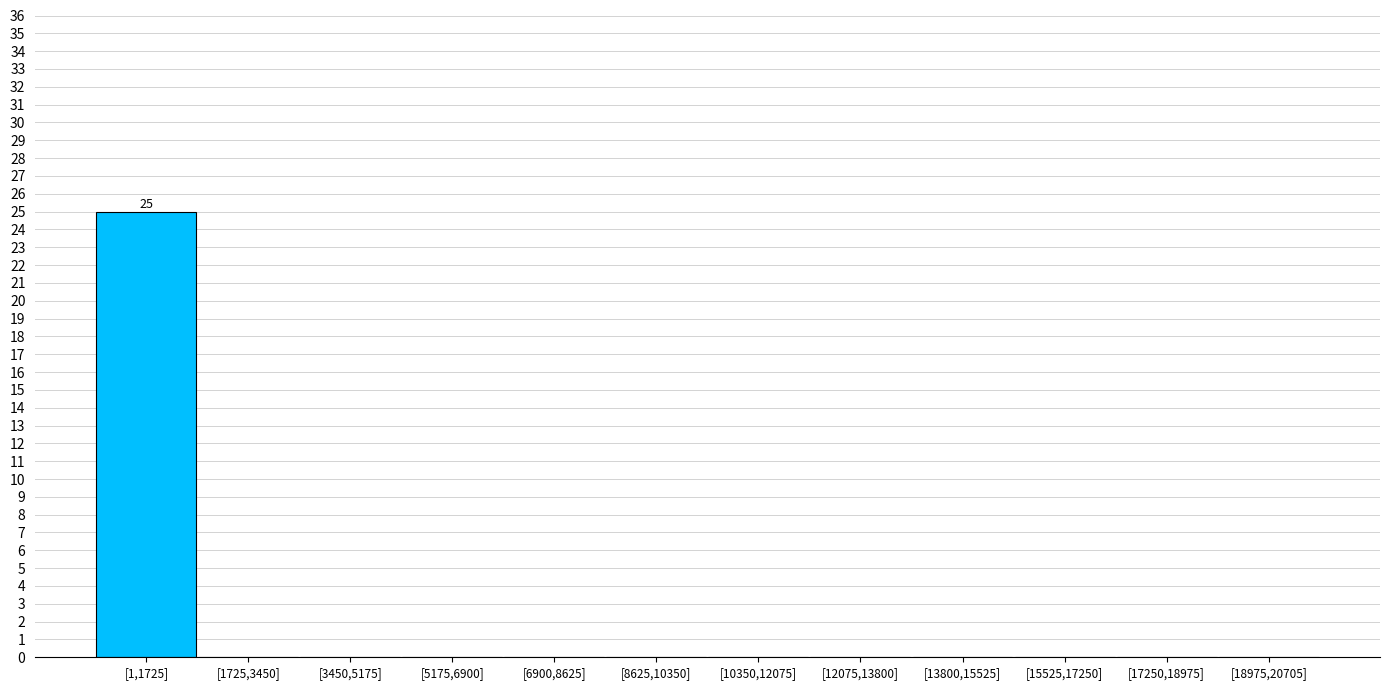

Reading left to right, what are all the values shown in this chart?

[1,1725]=25	[1725,3450]=0	[3450,5175]=0	[5175,6900]=0	[6900,8625]=0	[8625,10350]=0	[10350,12075]=0	[12075,13800]=0	[13800,15525]=0	[15525,17250]=0	[17250,18975]=0	[18975,20705]=0